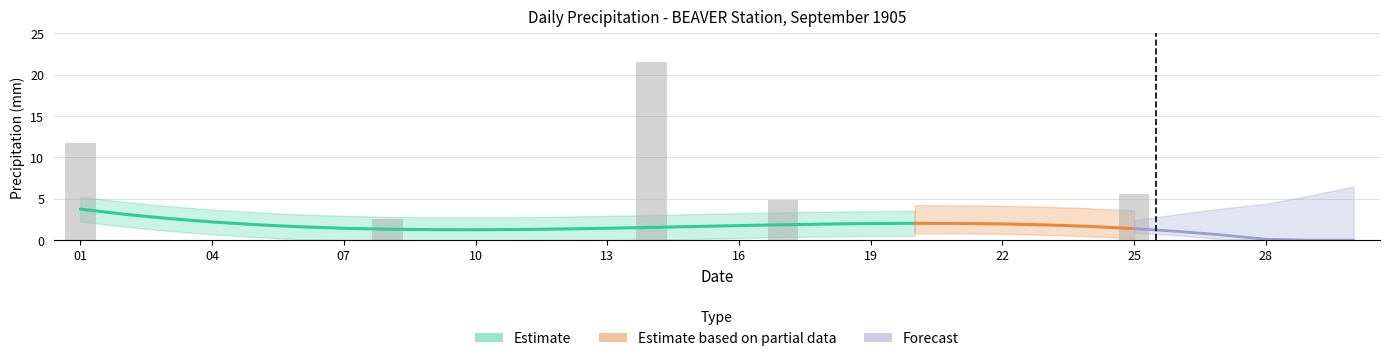

Are the bars horizontal?

No